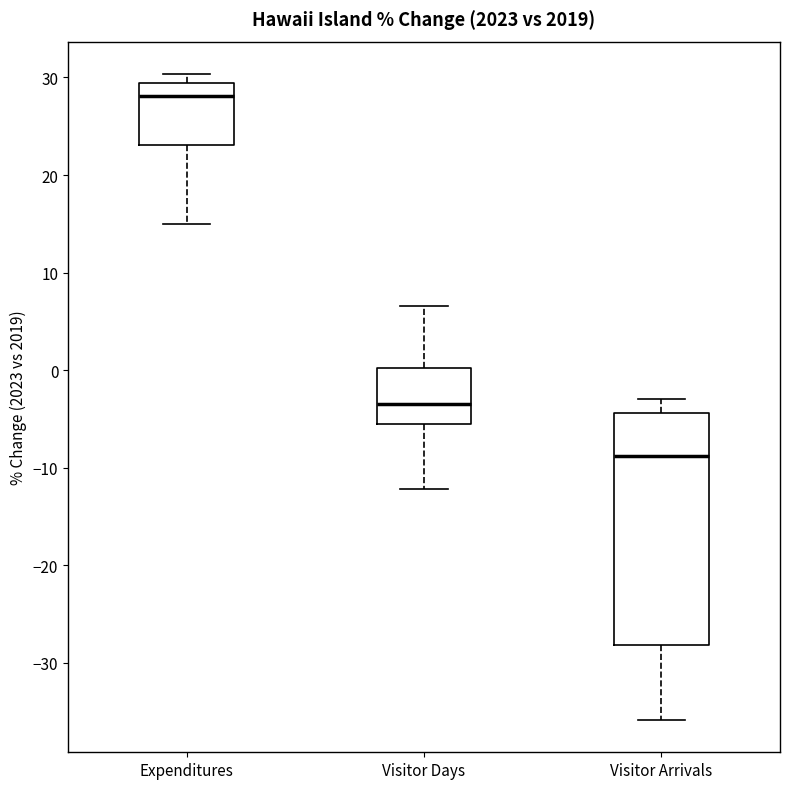

Reading left to right, transcribe this box plot: for each box, give where its median line is, the range the box spans, and where its two whiskers end, as read against the y-axis. The values are not printed on the chart, so give them approximately, as read against the axis.

Expenditures: median 28, box 23 to 29, whiskers 15 to 30
Visitor Days: median -3, box -6 to 0, whiskers -12 to 7
Visitor Arrivals: median -9, box -28 to -4, whiskers -36 to -3